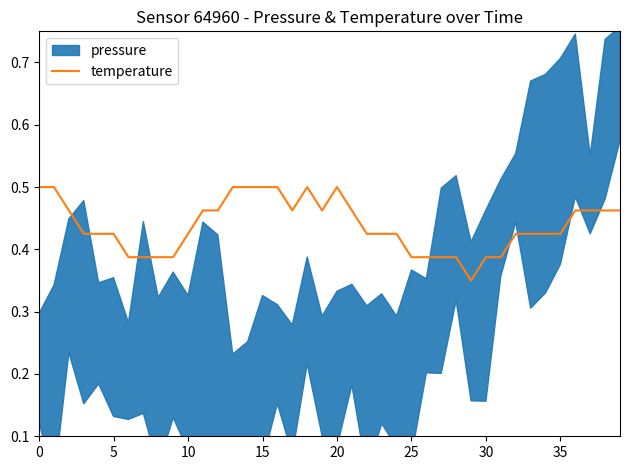

How many interior local peaks (higher than both neighbors) does the data have?

2